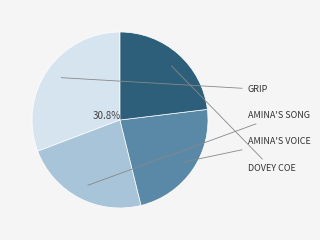

Is there any slice that represents more than half of the pie?

No